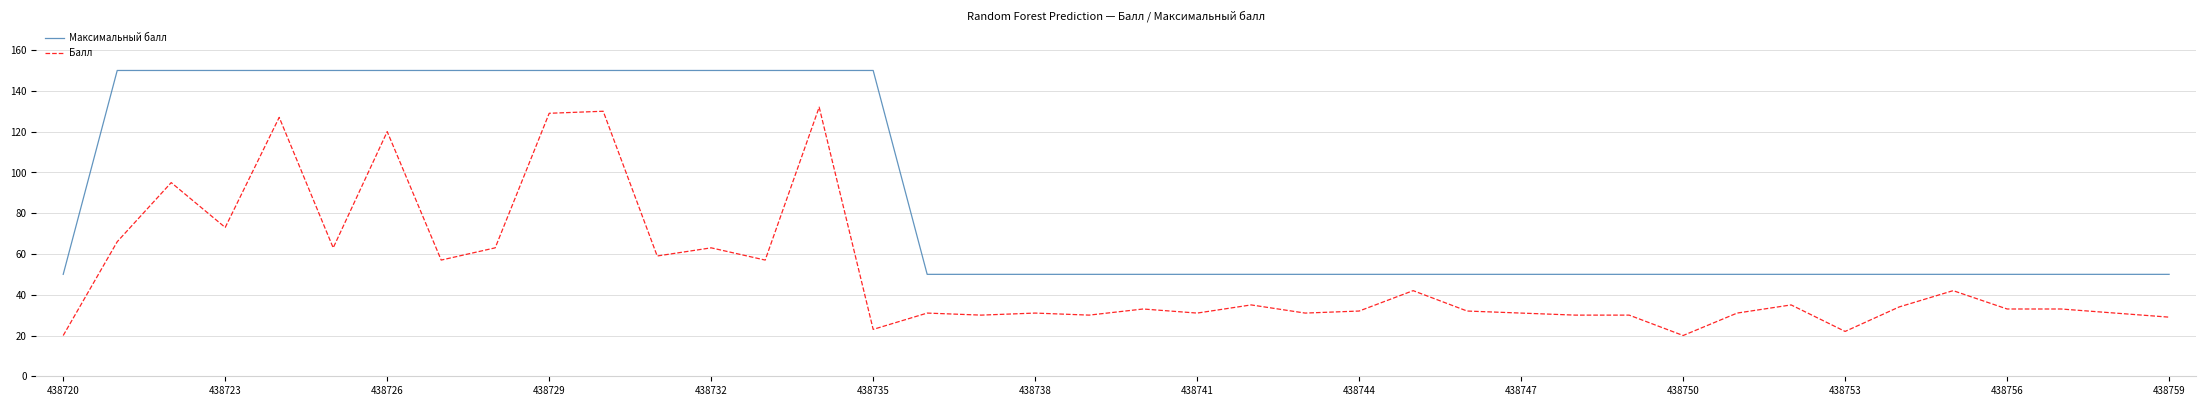

Which series has the widest spread of values?

Балл